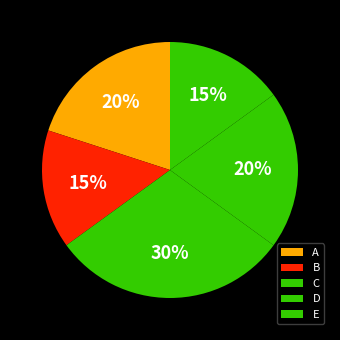

Is it true that A is 14% of the pie?

False